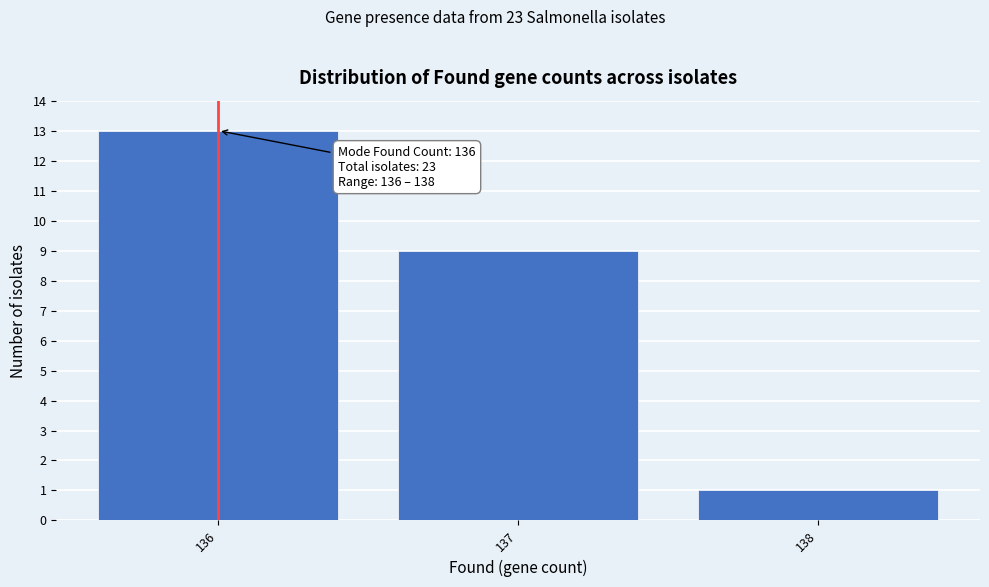

Which range on the x-axis has the tallest bar?

135.5 to 136.5